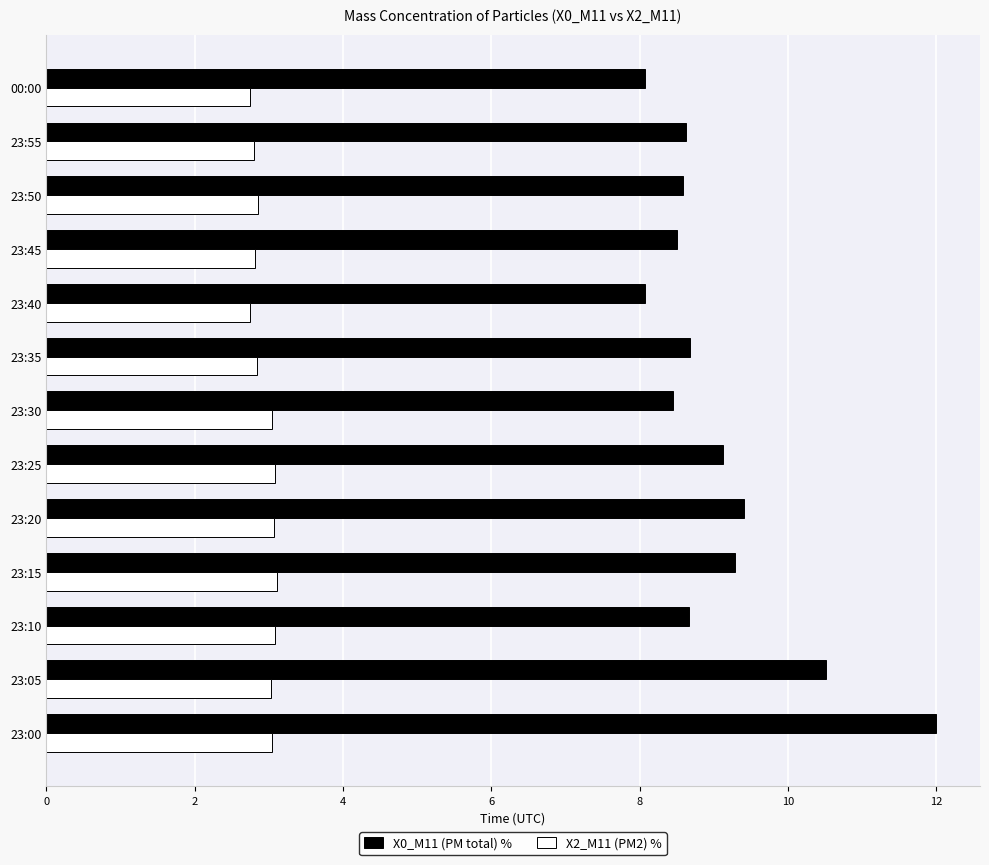

What is the total value across all series at 23:55?

11.4